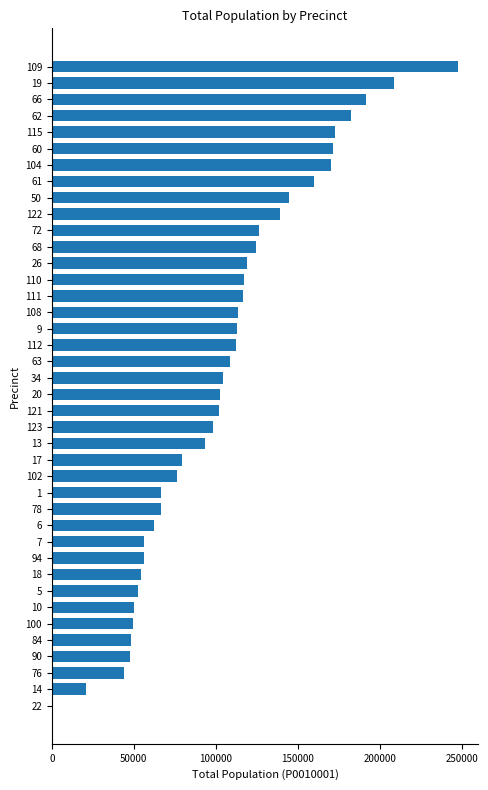

Is it true that the value at 26 is 172517?

False